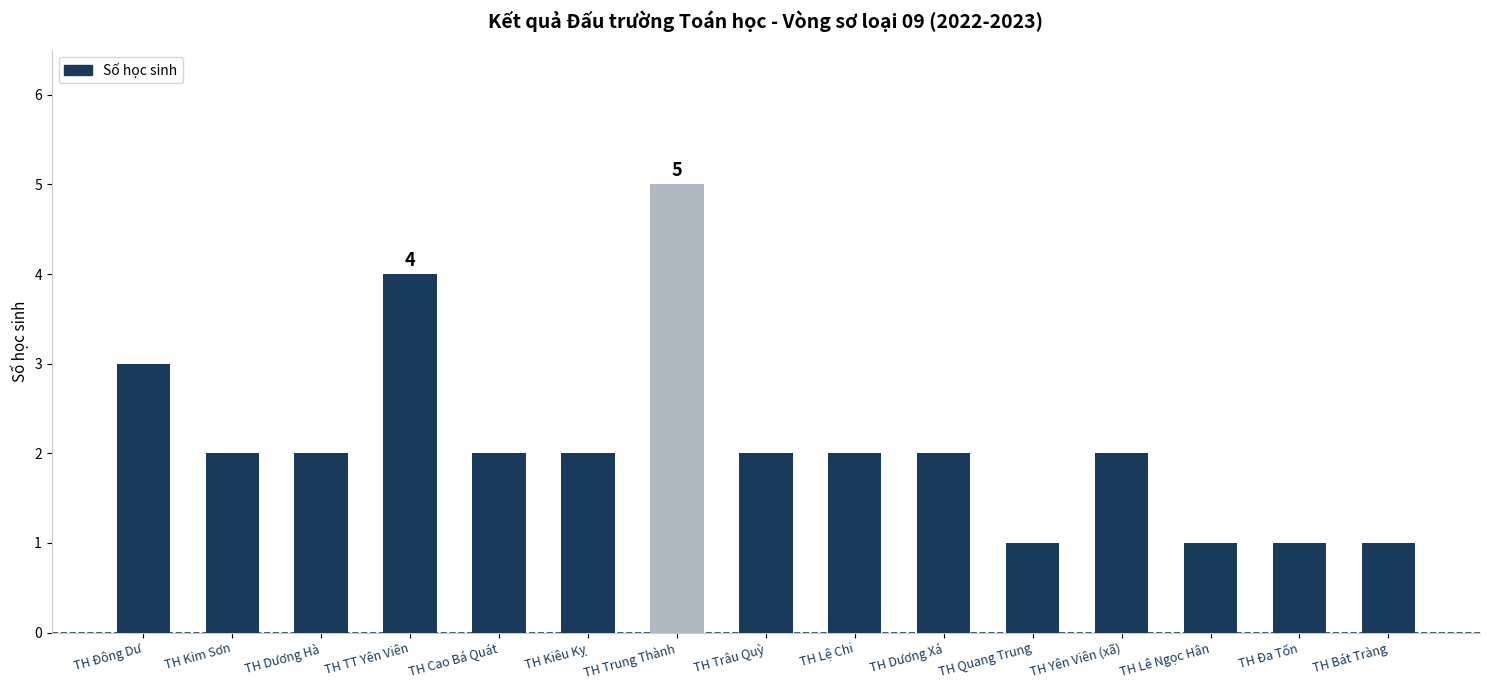

Read the value at TH Lệ Chi.

2